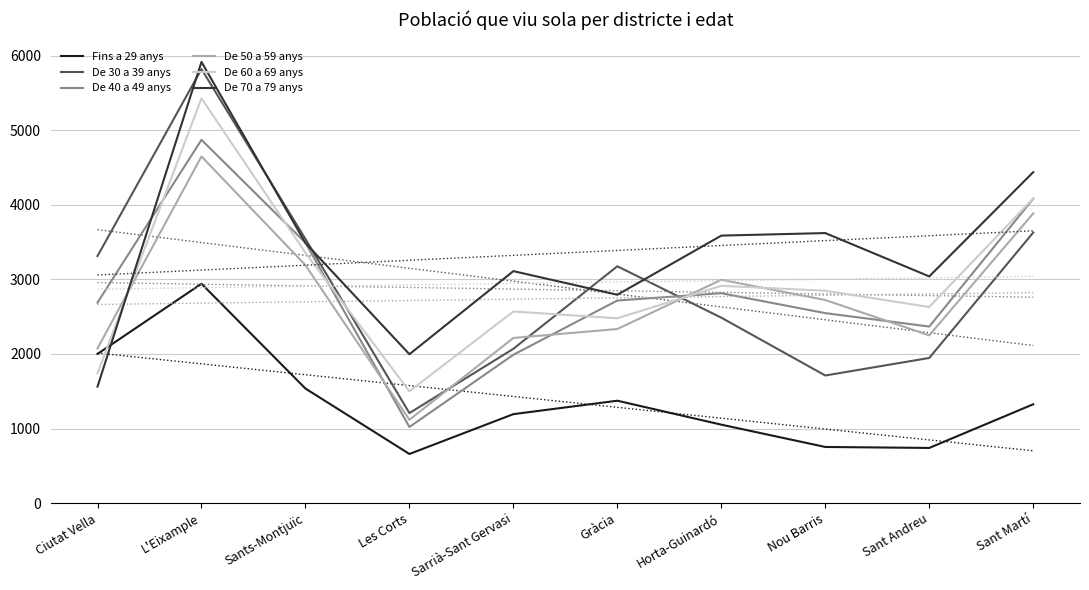

At which category is the sum across all series the highest?

L'Eixample